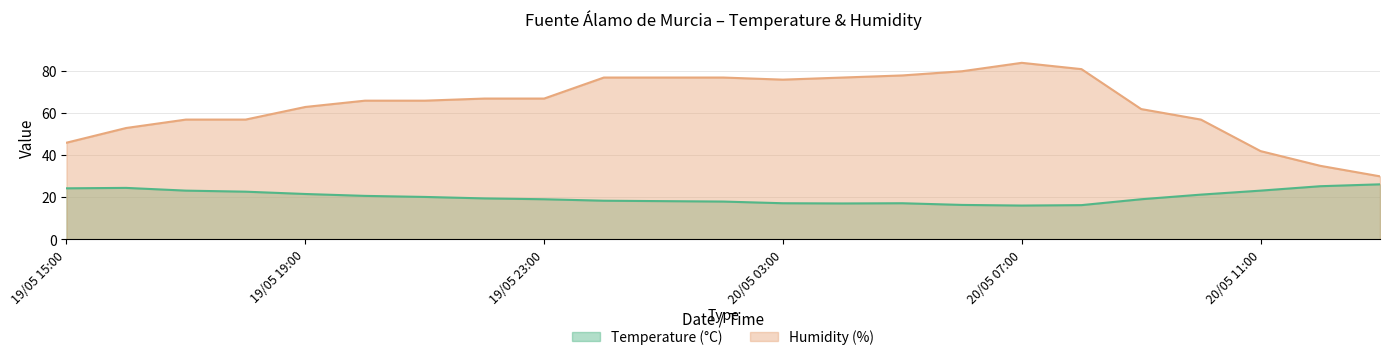

What is the average value of the Humidity (%) series?

64.1